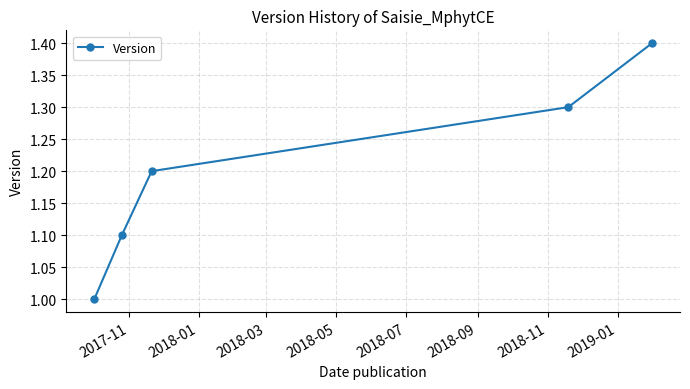

What is the minimum value shown in the chart?

1.0